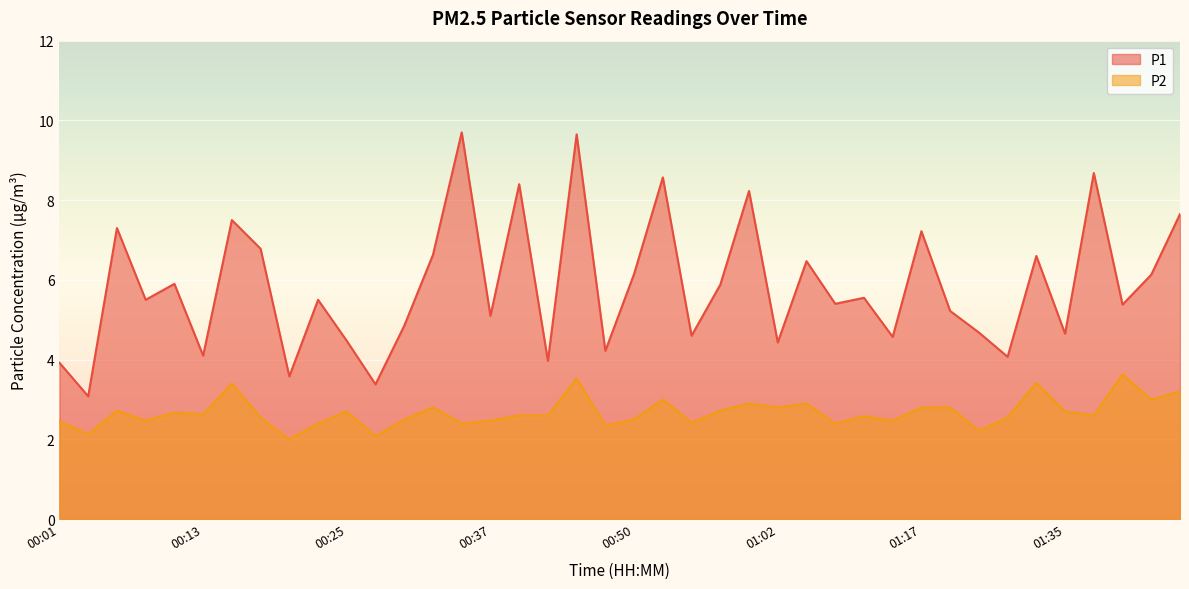

How many lines are shown in the chart?

2